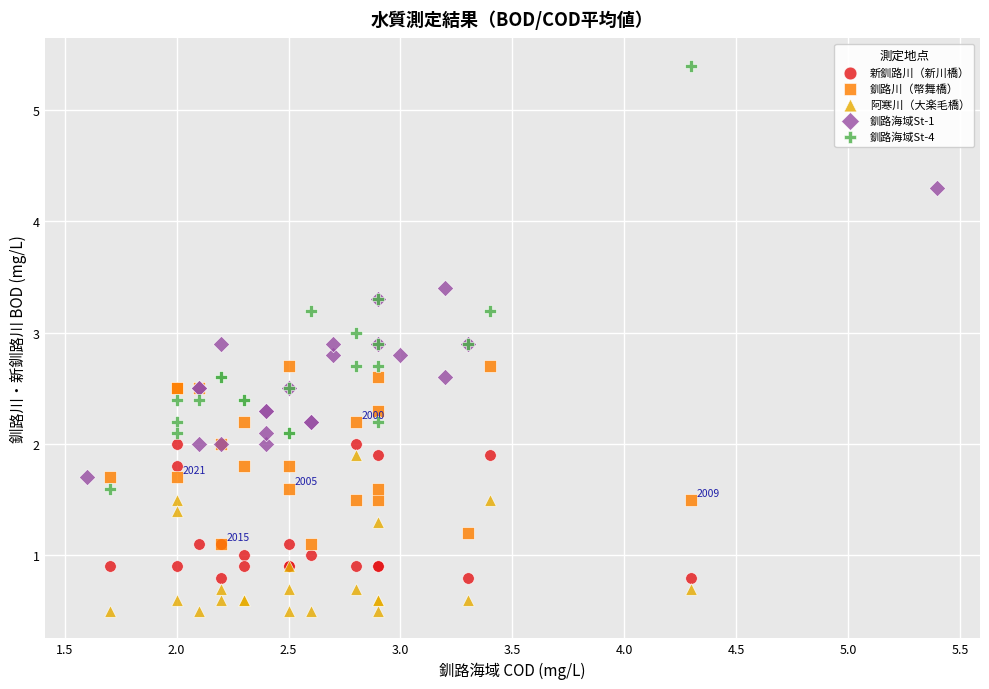

Which series has the largest Y range (max minus min)?

釧路海域St-4